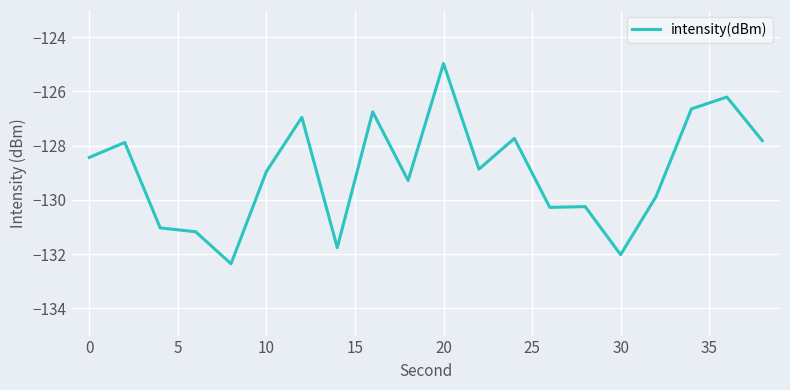

What is the difference between the maximum and minimum values?

7.4